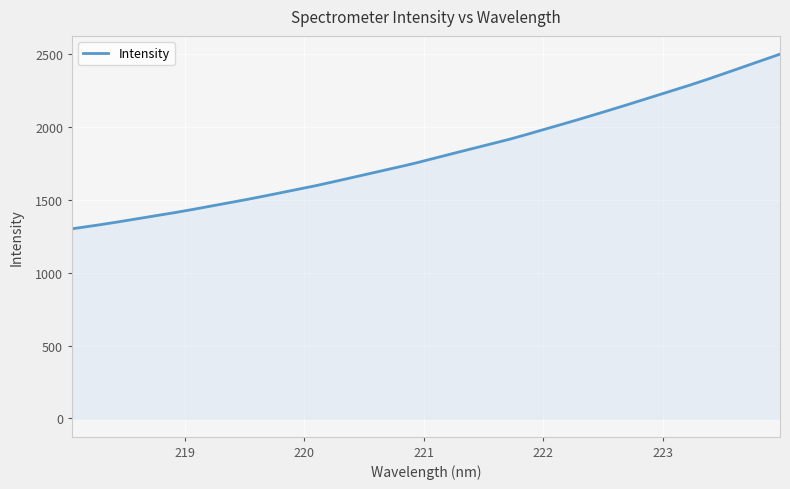

What is the maximum value shown in the chart?

2497.7